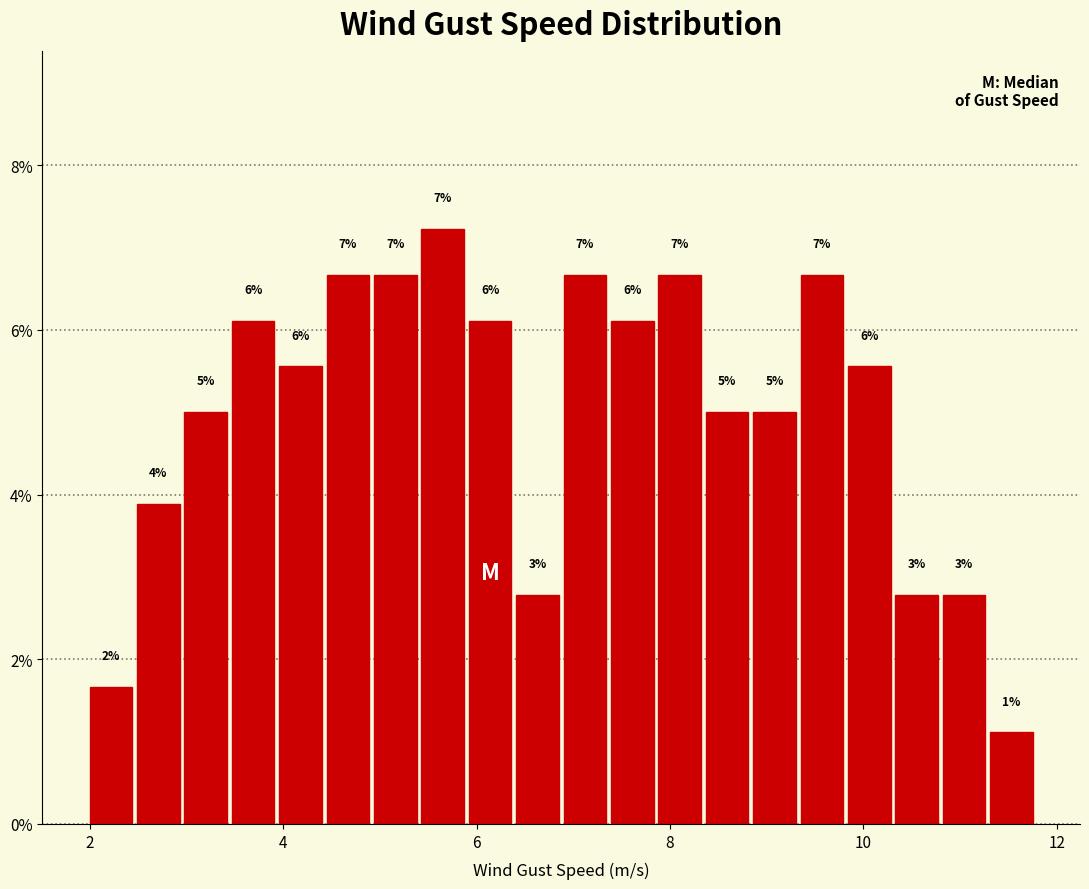

Read against the x-axis, roughly where is the centre of the tallest bar?

5.6